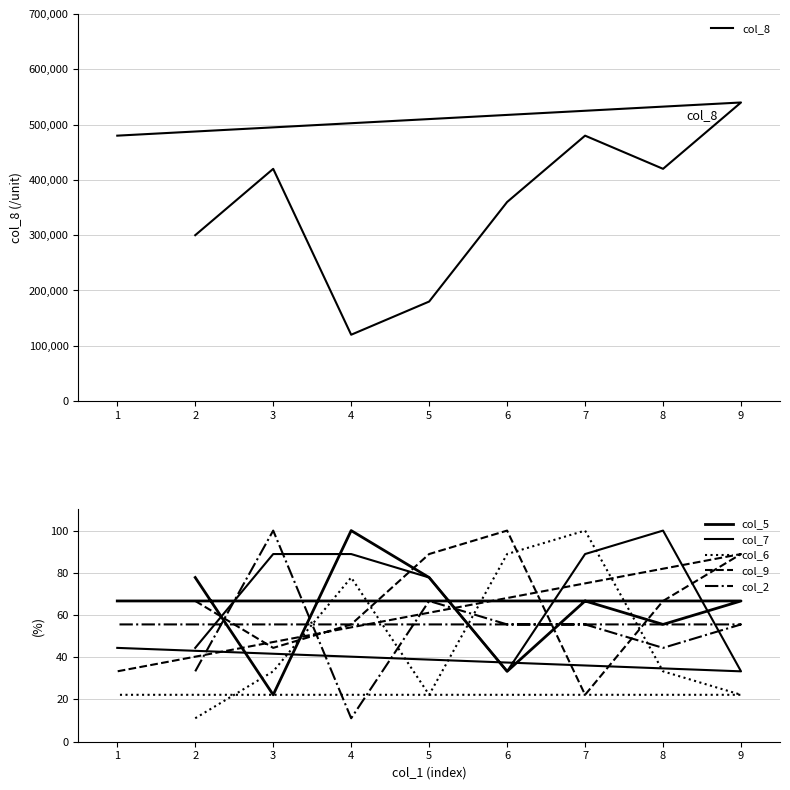

Between 3 and 1, which is larger?

1